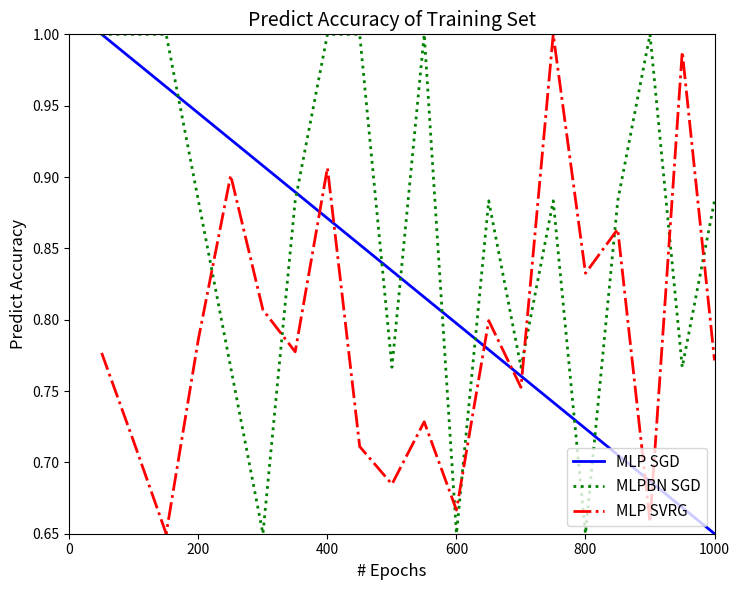

Is this an area chart (filled region under the line)?

No